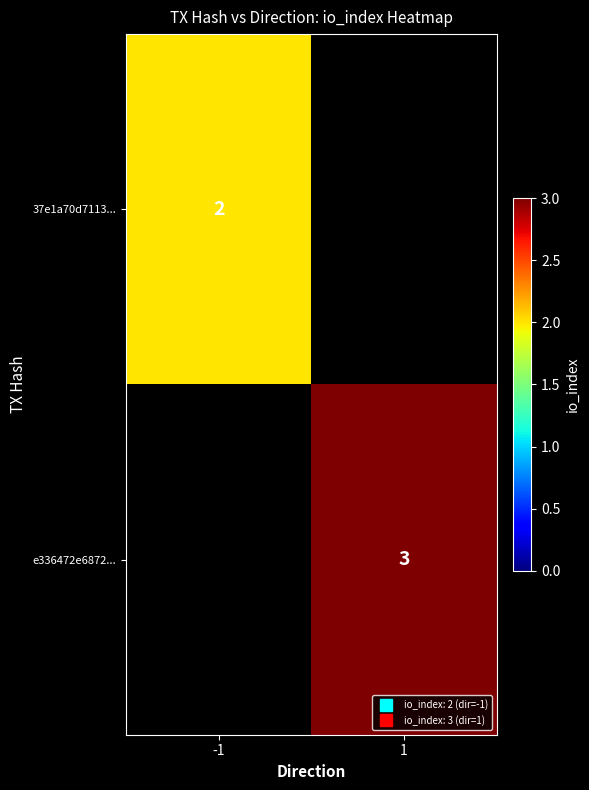

At how many categories does at least one series exceed 2?

1